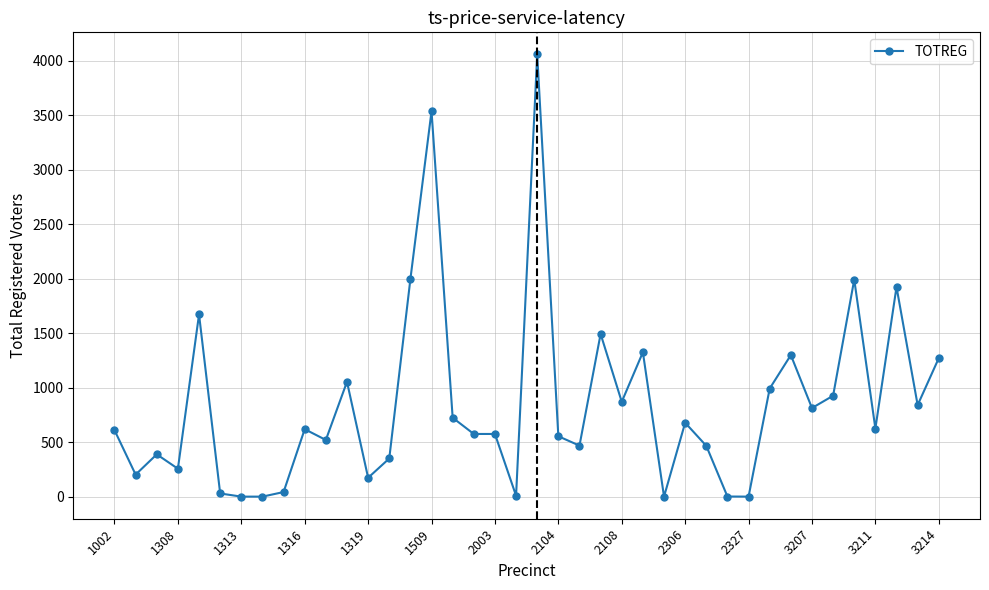

How many categories are shown in the chart?

40